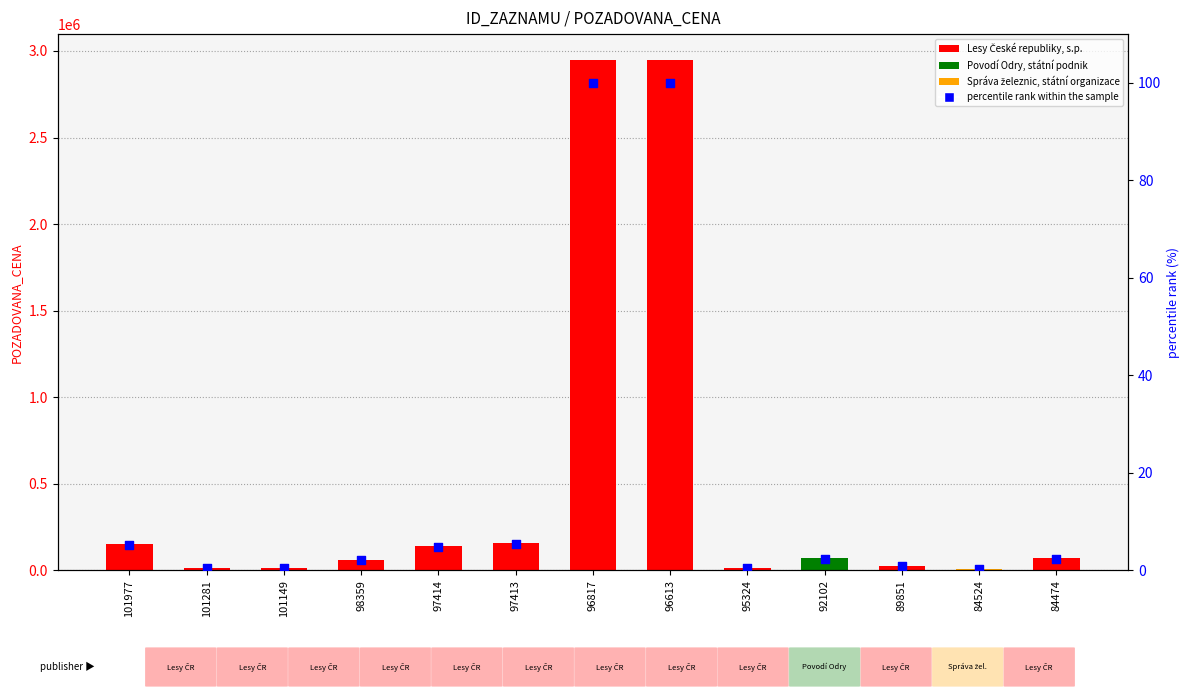

At how many categories does at least one series exceed 2344167?

2